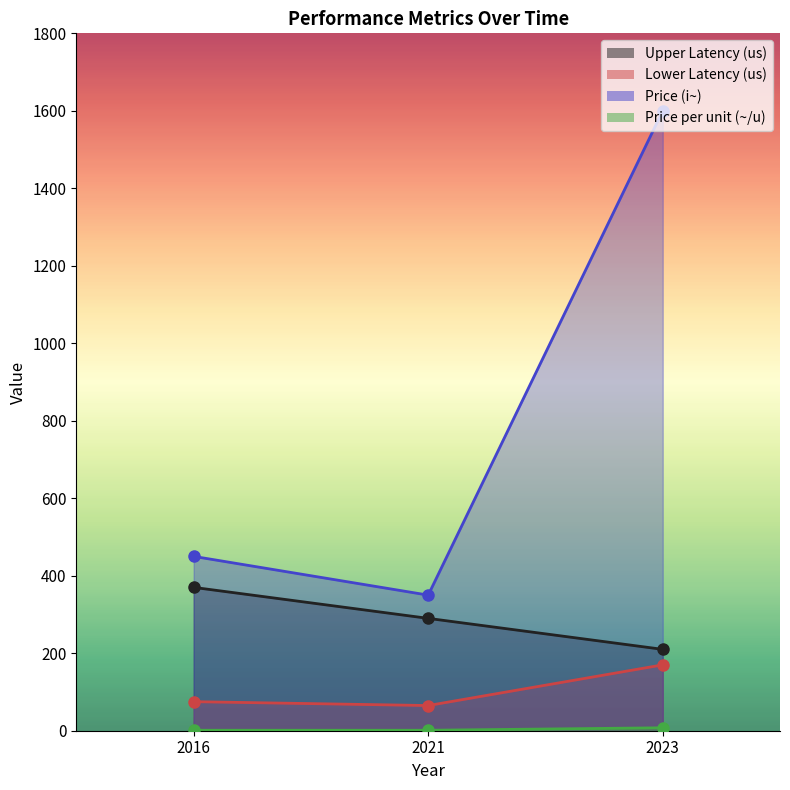

Rank the categories by Lower Latency (us) value from highest to lowest.

2023, 2016, 2021